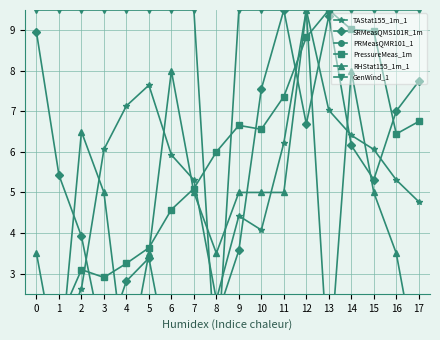

How many lines are shown in the chart?

6